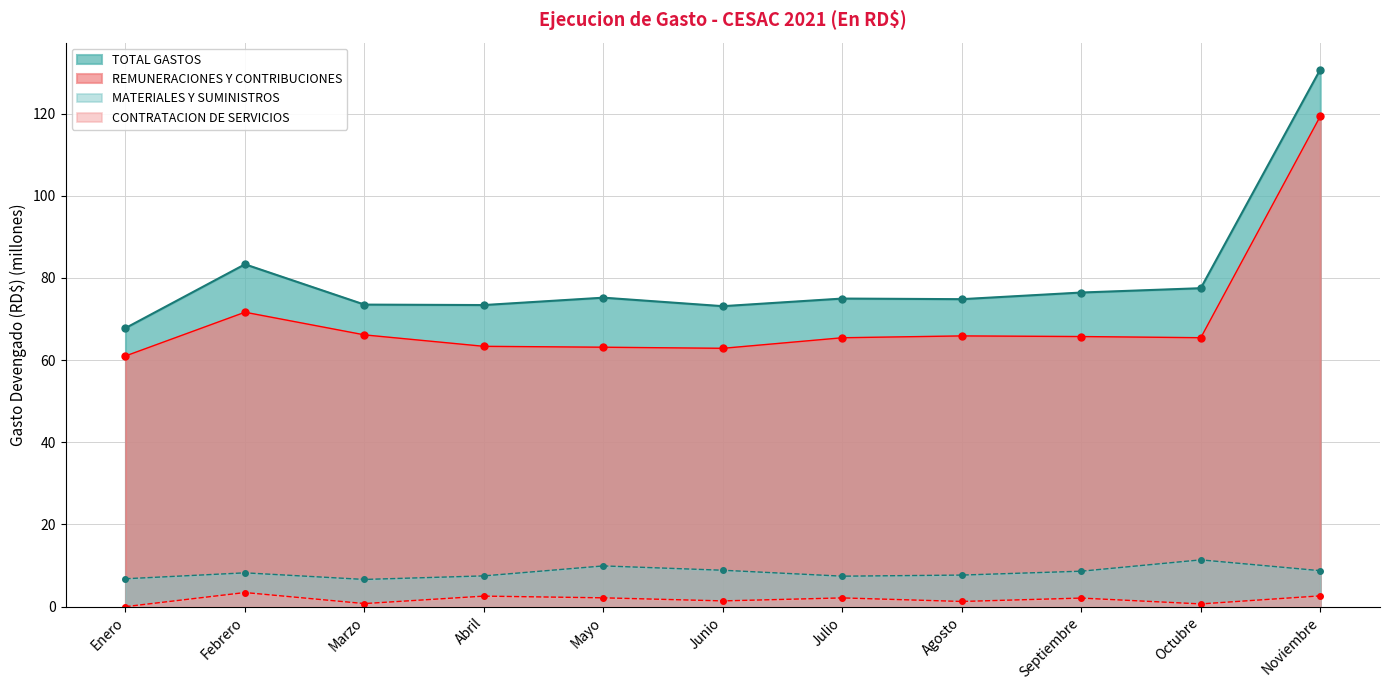

What is the label of the 5th point from the right?

Julio